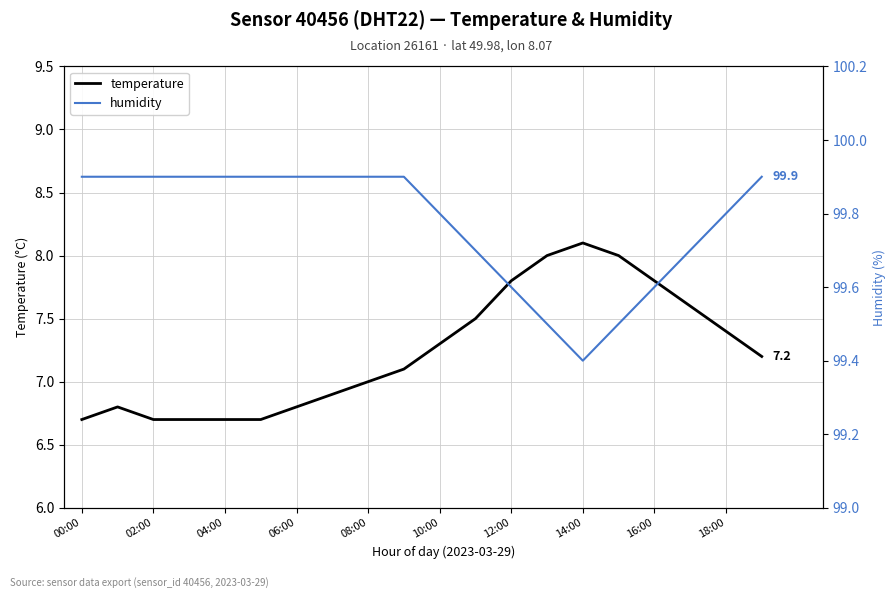

The temperature series shows 7.8 at 12:00. True or false?

True